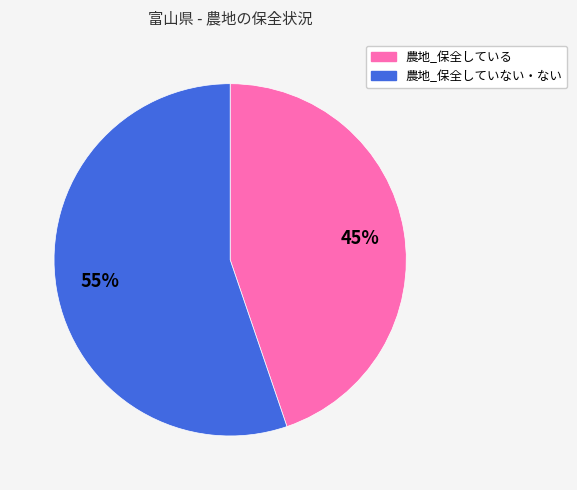

What percentage is the 農地_保全している slice, to the nearest percent?

45%